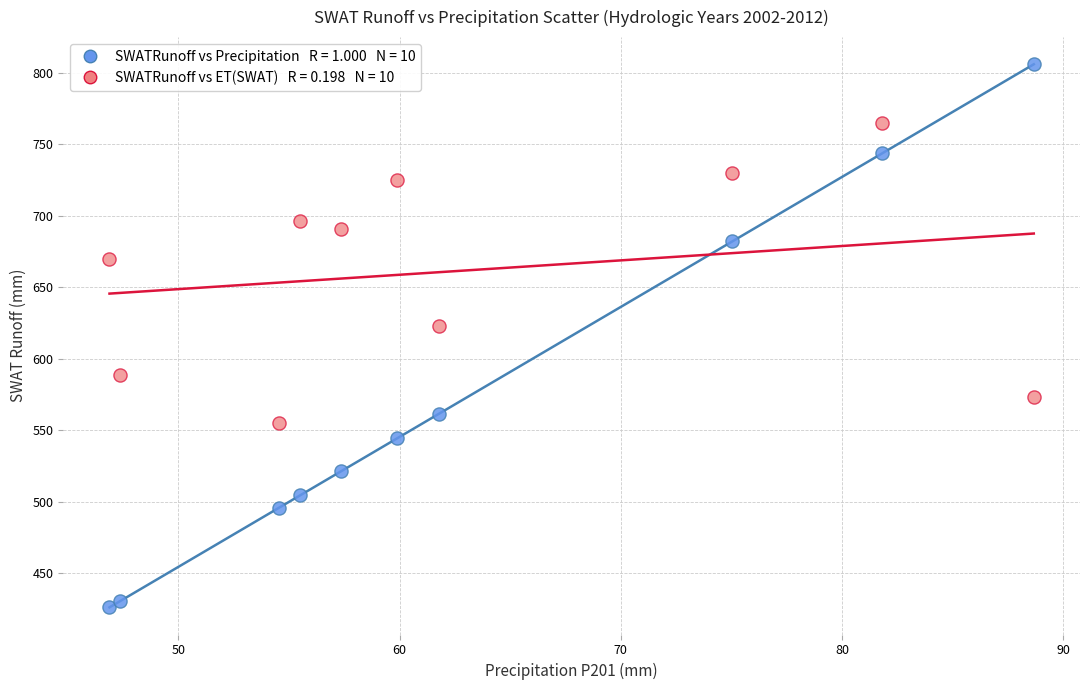

Across all data points, what is the range of Y values (max minus min)?

379.7